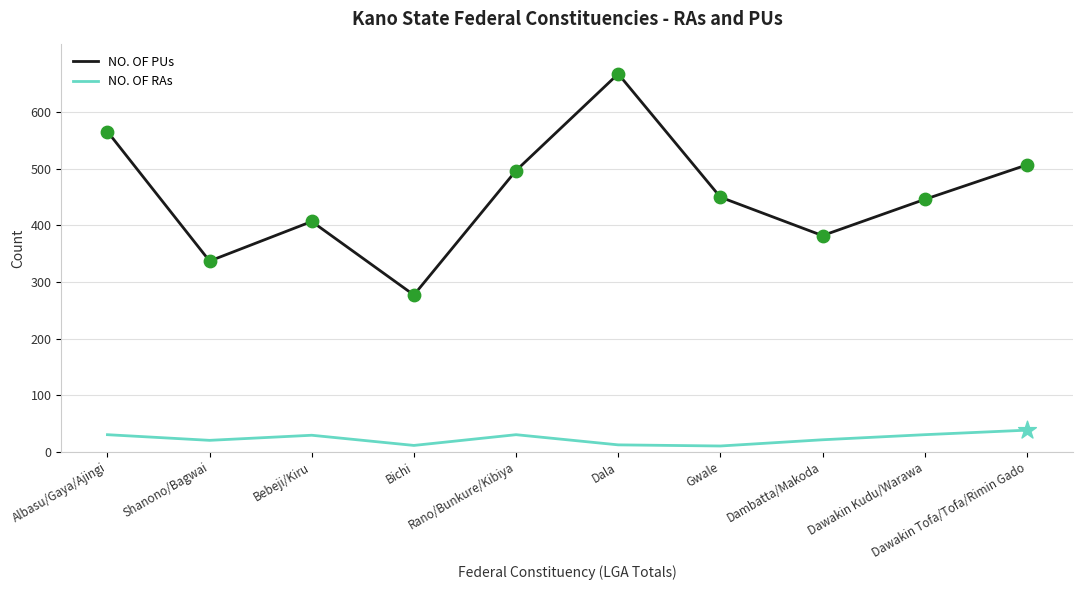

Is the value of NO. OF PUs at Shanono/Bagwai greater than the value of NO. OF RAs at Dawakin Tofa/Tofa/Rimin Gado?

Yes